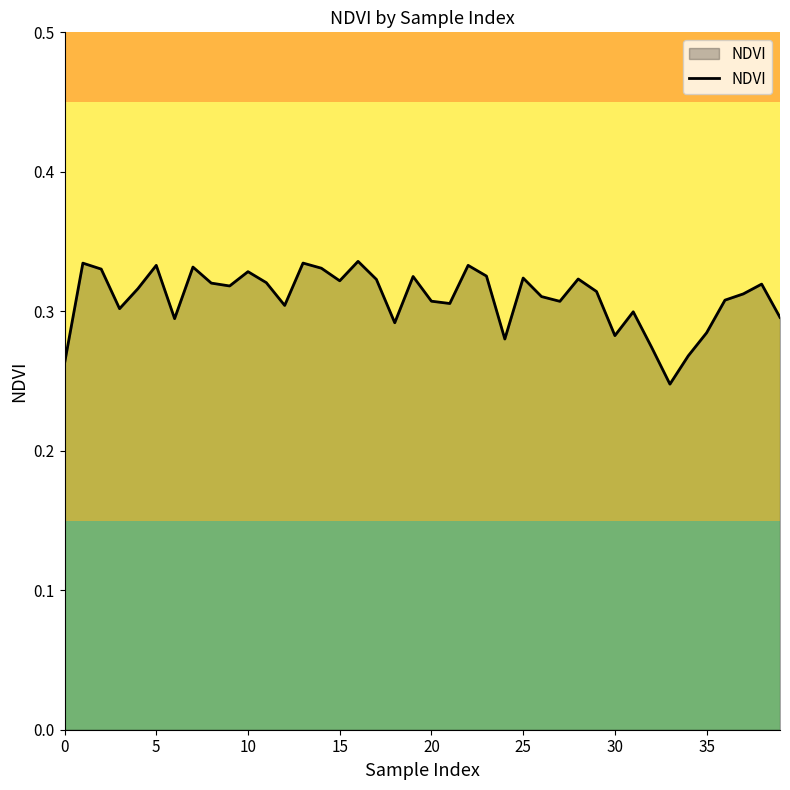

Does the chart have visible grid lines?

No